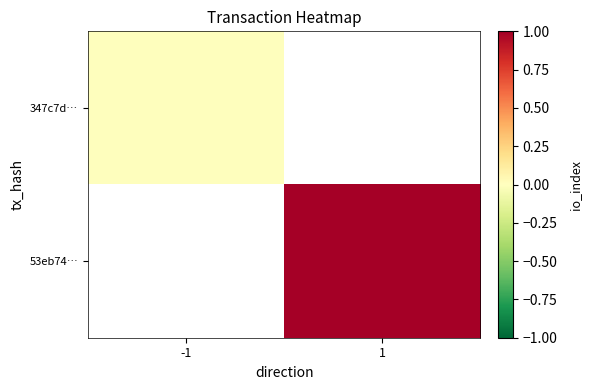

True or false: 53eb74… has a value of 0.6 at 1.

False